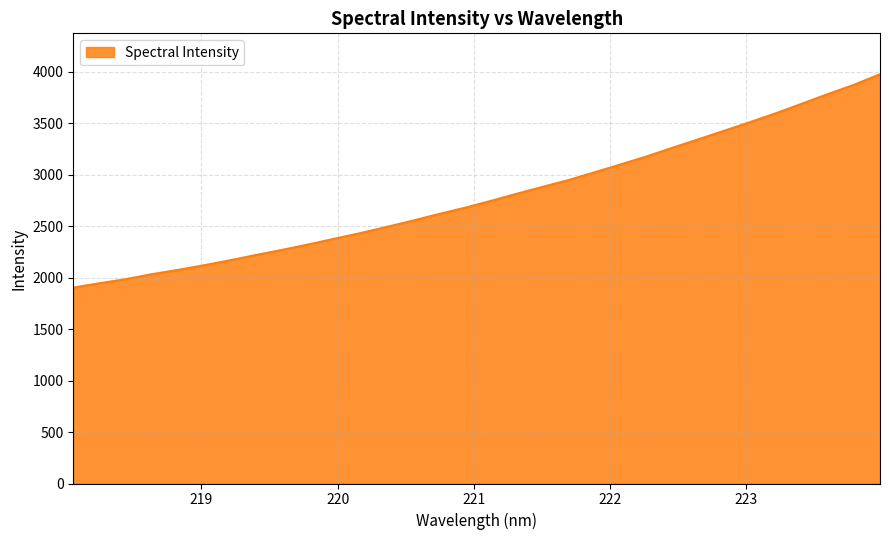

What is the difference between the second highest and second lowest values?

1929.4